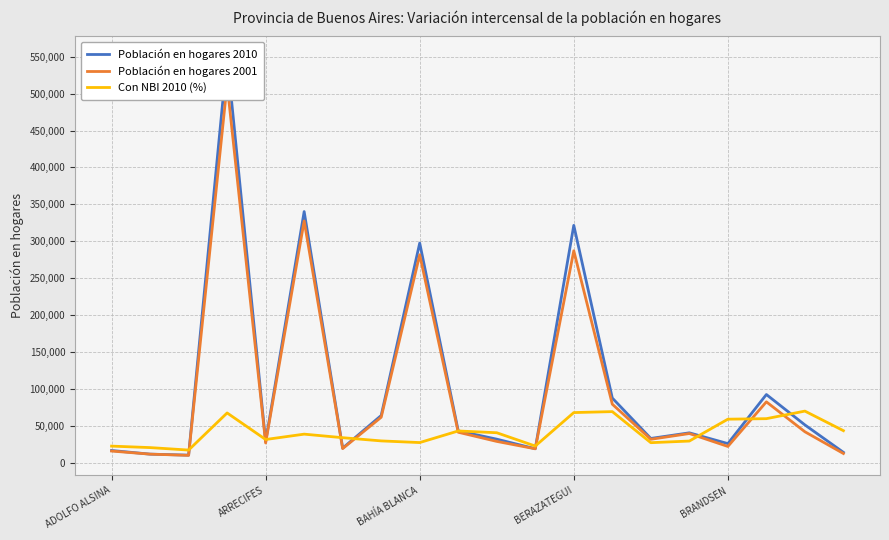

What is the minimum value for Con NBI 2010 (%)?

17450.0